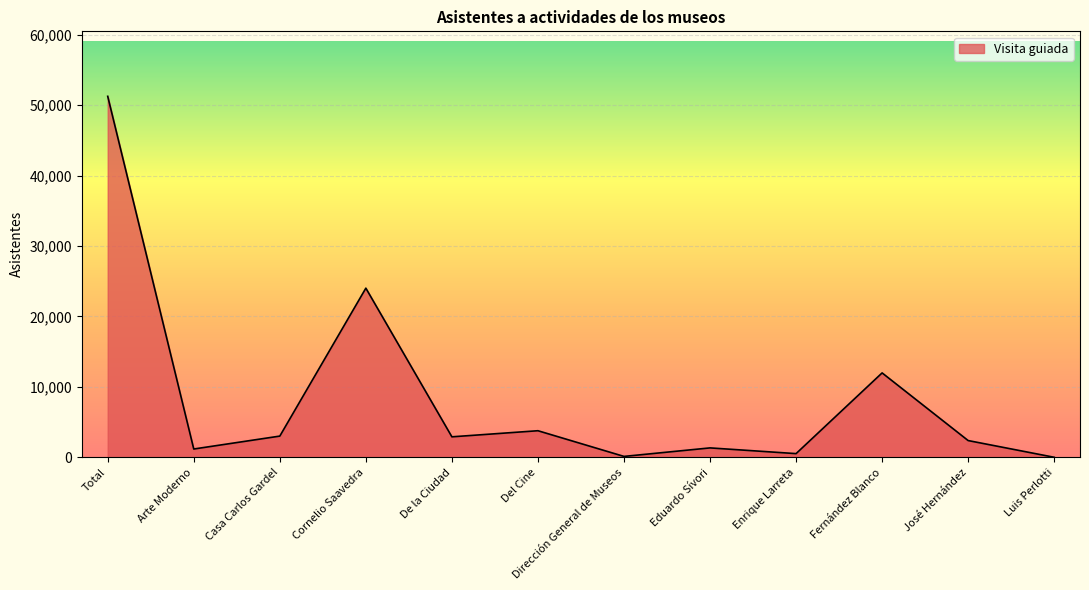

True or false: there are more than 0 points higher than both neighbors.

True